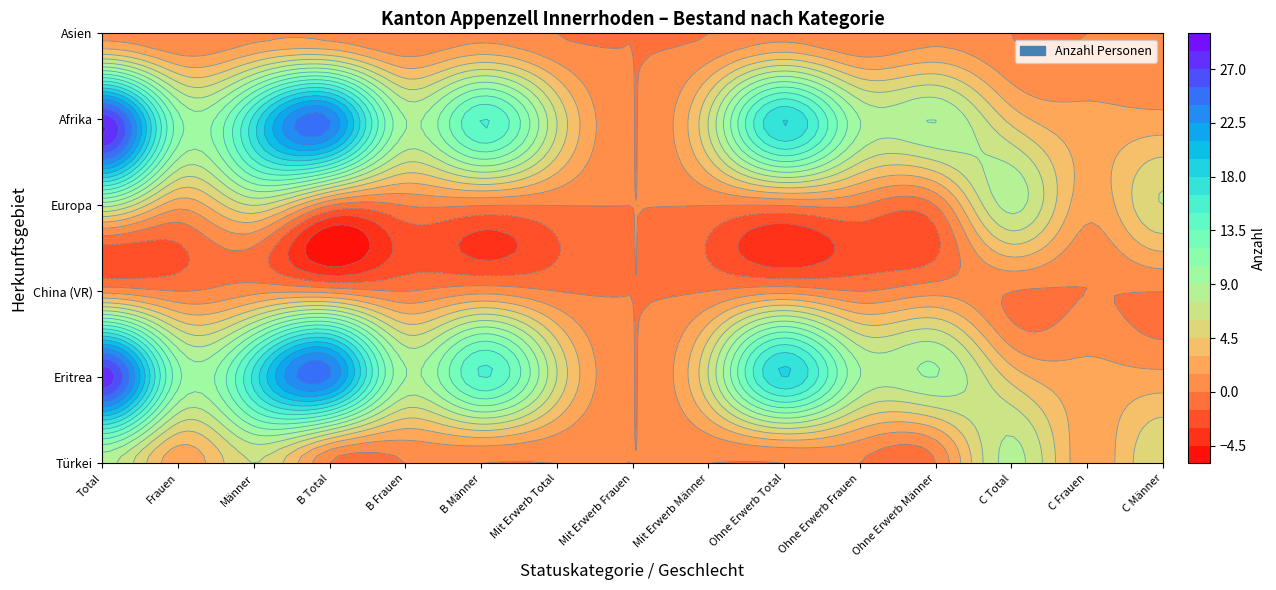

Reading left to right, list all the values displayed in this chart.

Türkei: Total=8	Frauen=2	Männer=6	B Total=0	B Frauen=0	B Männer=0	Mit Erwerb Total=0	Mit Erwerb Frauen=0	Mit Erwerb Männer=0	Ohne Erwerb Total=0	Ohne Erwerb Frauen=0	Ohne Erwerb Männer=0	C Total=8	C Frauen=2	C Männer=6
Eritrea: Total=28	Frauen=11	Männer=17	B Total=24	B Frauen=9	B Männer=15	Mit Erwerb Total=6	Mit Erwerb Frauen=0	Mit Erwerb Männer=6	Ohne Erwerb Total=18	Ohne Erwerb Frauen=9	Ohne Erwerb Männer=9	C Total=4	C Frauen=2	C Männer=2
China (VR): Total=1	Frauen=0	Männer=1	B Total=1	B Frauen=0	B Männer=1	Mit Erwerb Total=0	Mit Erwerb Frauen=0	Mit Erwerb Männer=0	Ohne Erwerb Total=1	Ohne Erwerb Frauen=0	Ohne Erwerb Männer=1	C Total=0	C Frauen=0	C Männer=0
Europa: Total=8	Frauen=2	Männer=6	B Total=0	B Frauen=0	B Männer=0	Mit Erwerb Total=0	Mit Erwerb Frauen=0	Mit Erwerb Männer=0	Ohne Erwerb Total=0	Ohne Erwerb Frauen=0	Ohne Erwerb Männer=0	C Total=8	C Frauen=2	C Männer=6
Afrika: Total=28	Frauen=11	Männer=17	B Total=24	B Frauen=9	B Männer=15	Mit Erwerb Total=6	Mit Erwerb Frauen=0	Mit Erwerb Männer=6	Ohne Erwerb Total=18	Ohne Erwerb Frauen=9	Ohne Erwerb Männer=9	C Total=4	C Frauen=2	C Männer=2
Asien: Total=1	Frauen=0	Männer=1	B Total=1	B Frauen=0	B Männer=1	Mit Erwerb Total=0	Mit Erwerb Frauen=0	Mit Erwerb Männer=0	Ohne Erwerb Total=1	Ohne Erwerb Frauen=0	Ohne Erwerb Männer=1	C Total=0	C Frauen=0	C Männer=0